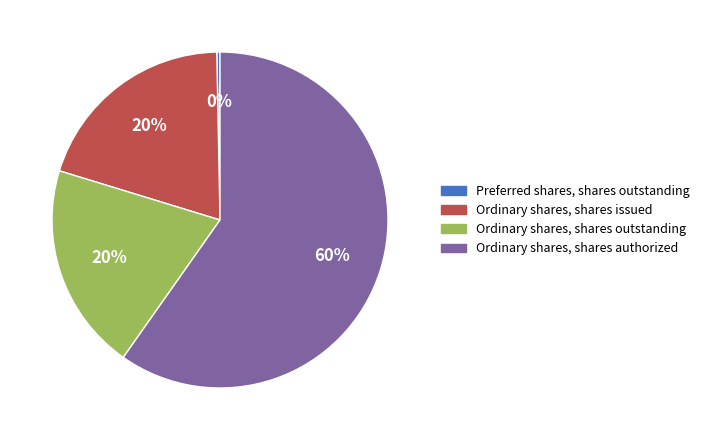

True or false: Ordinary shares, shares authorized accounts for 60% of the total.

True